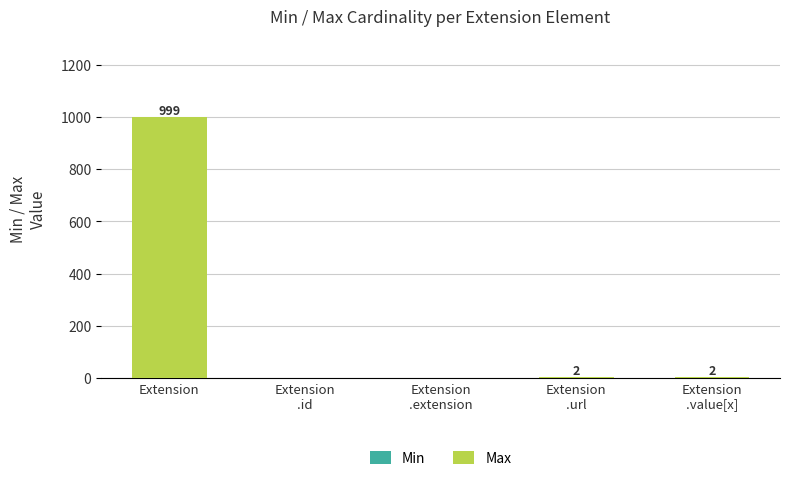

What is the total value across all series at Extension?

999